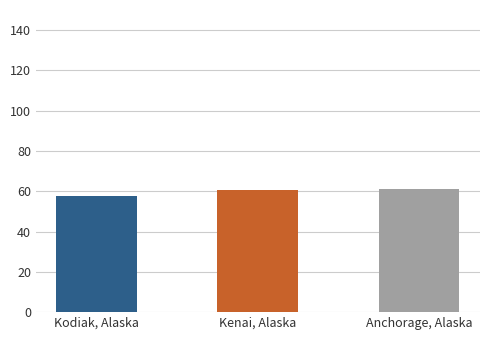

Is it true that the value at Kodiak, Alaska is 57.8?

True